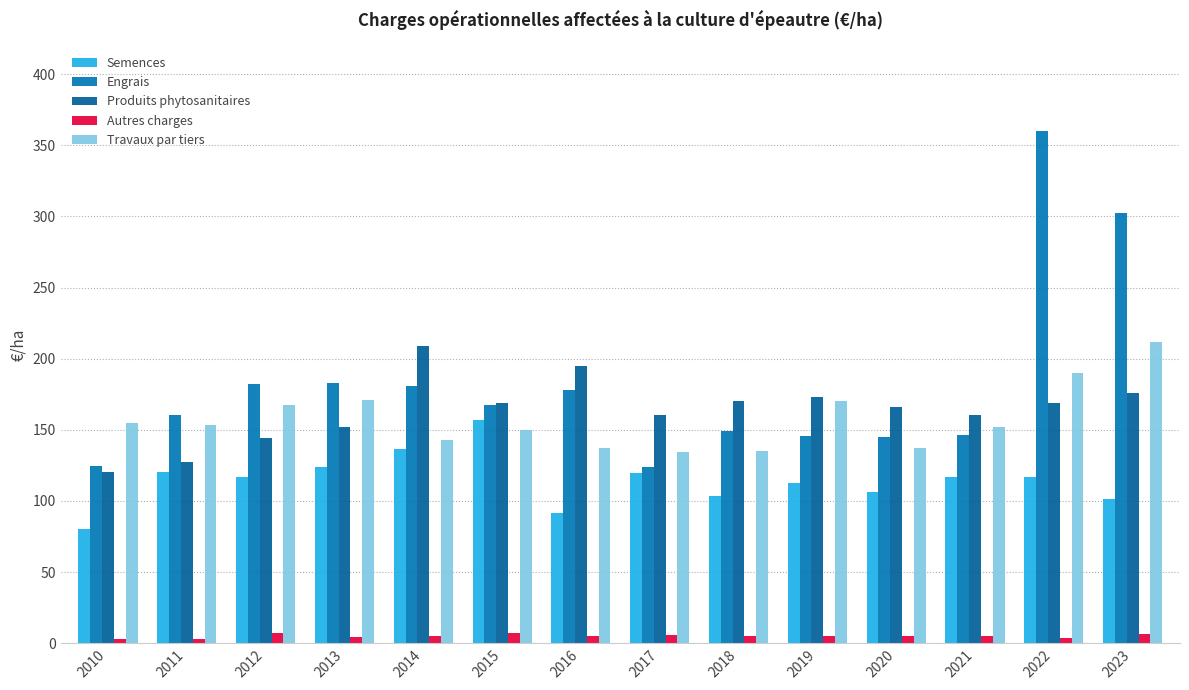

Is it true that Semences equals 257.7 at 2015?

False